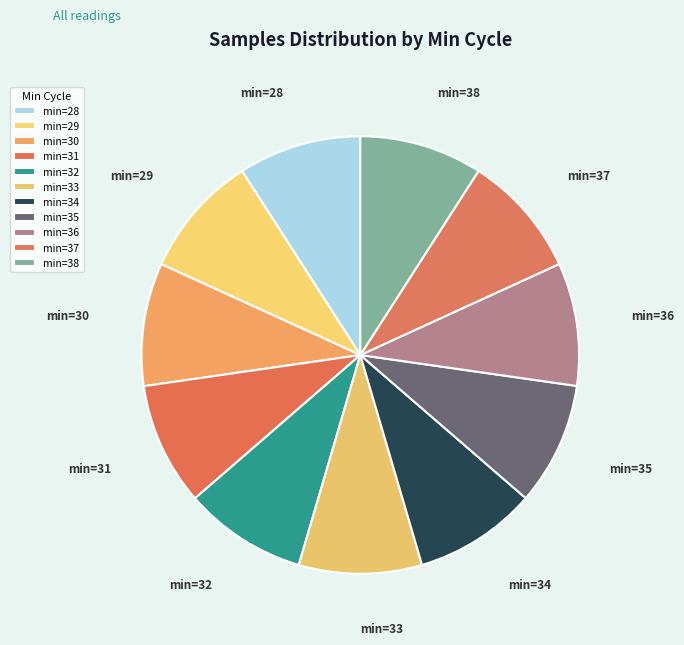

How many segments does this pie chart have?

11